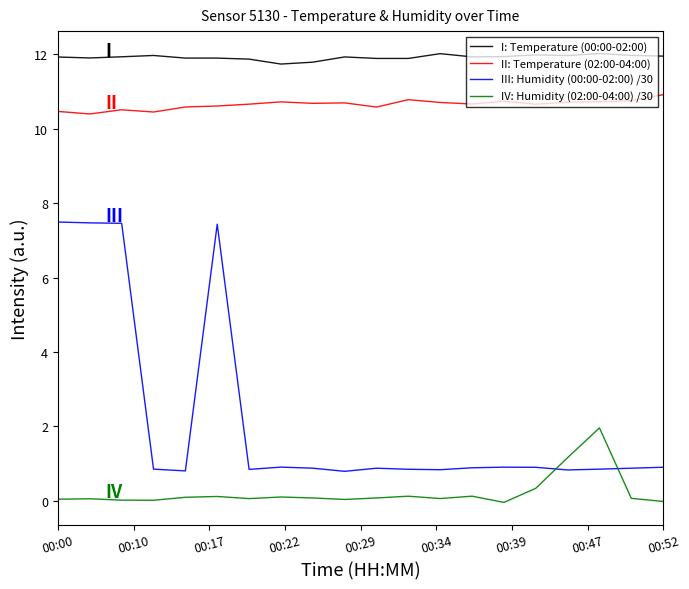

Which series has the largest total across all categories?

I: Temperature (00:00-02:00)